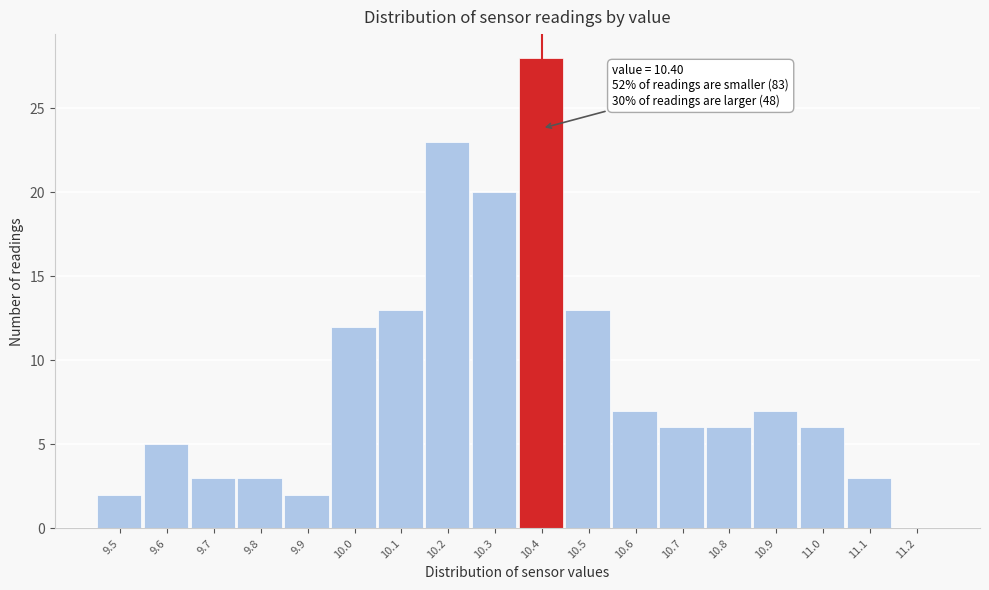

Over which range of the x-axis is the bar tallest?

10.35 to 10.45